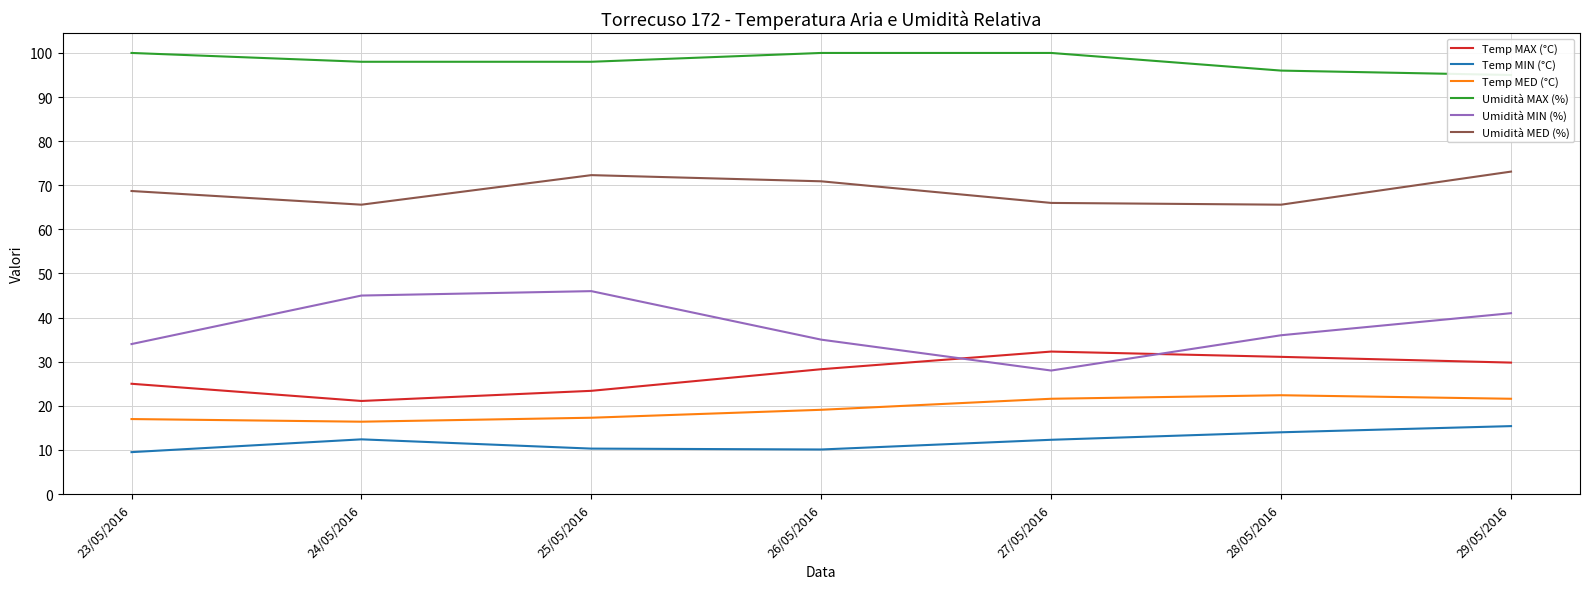

Which series has the widest spread of values?

Umidità MIN (%)